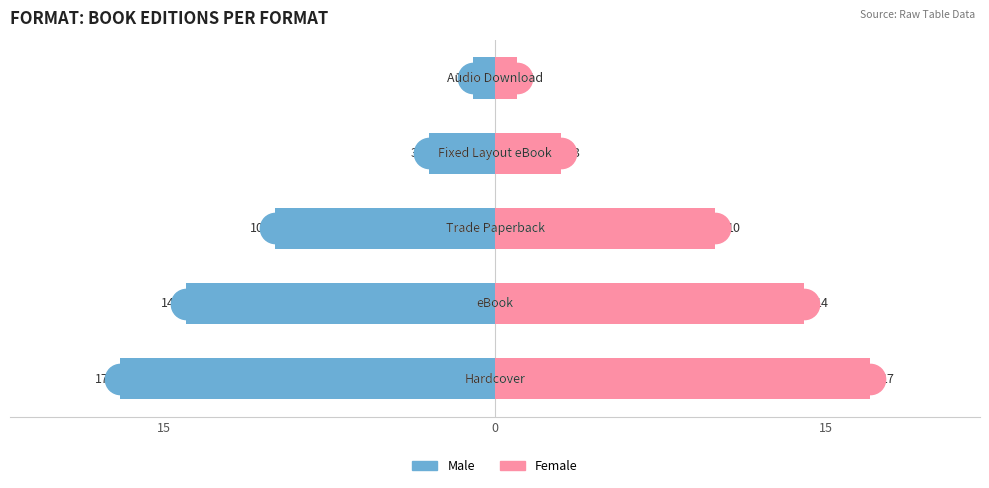

At 15, list the series in order from smallest to largest.

Male, Female